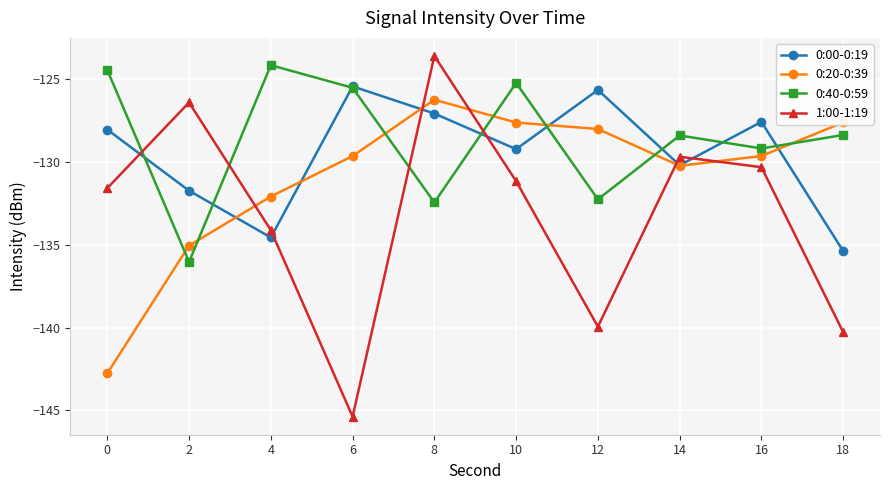

Reading left to right, list all the values displayed in this chart.

0:00-0:19: -128.0	-131.7	-134.6	-125.4	-127.1	-129.2	-125.6	-130.2	-127.6	-135.4
0:20-0:39: -142.8	-135.0	-132.1	-129.6	-126.2	-127.6	-128.0	-130.2	-129.6	-127.6
0:40-0:59: -124.4	-136.0	-124.1	-125.5	-132.4	-125.2	-132.3	-128.4	-129.2	-128.4
1:00-1:19: -131.6	-126.4	-134.1	-145.4	-123.6	-131.2	-139.9	-129.7	-130.3	-140.3